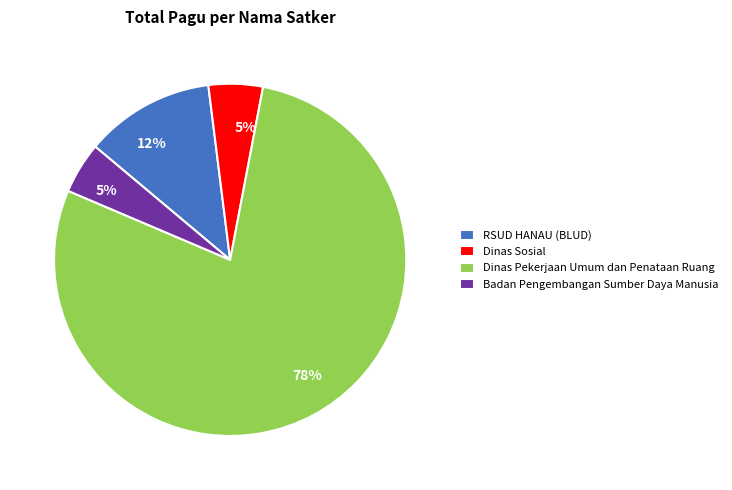

Which has a higher value, Badan Pengembangan Sumber Daya Manusia or Dinas Pekerjaan Umum dan Penataan Ruang?

Dinas Pekerjaan Umum dan Penataan Ruang